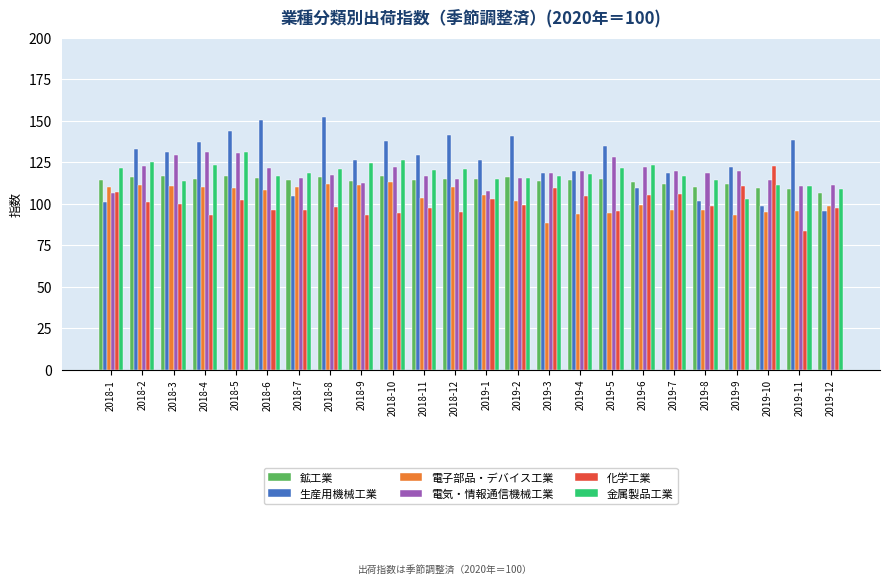

What is the highest value of the 化学工業 series?

122.6